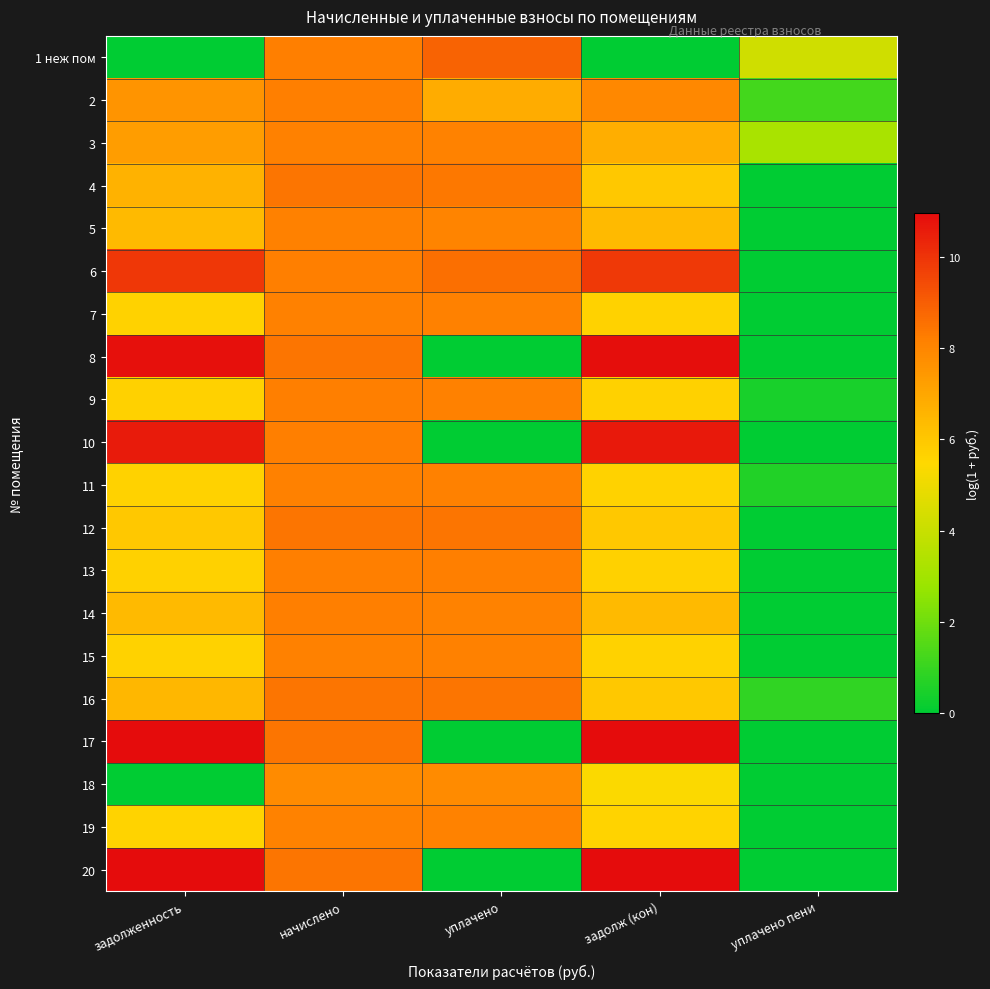

Rank the series by their maximum value, from lowest to highest.

18, 19, 3, 11, 7, 15, 5, 9, 13, 14, 2, 12, 4, 16, 1 неж пом, 6, 10, 8, 20, 17